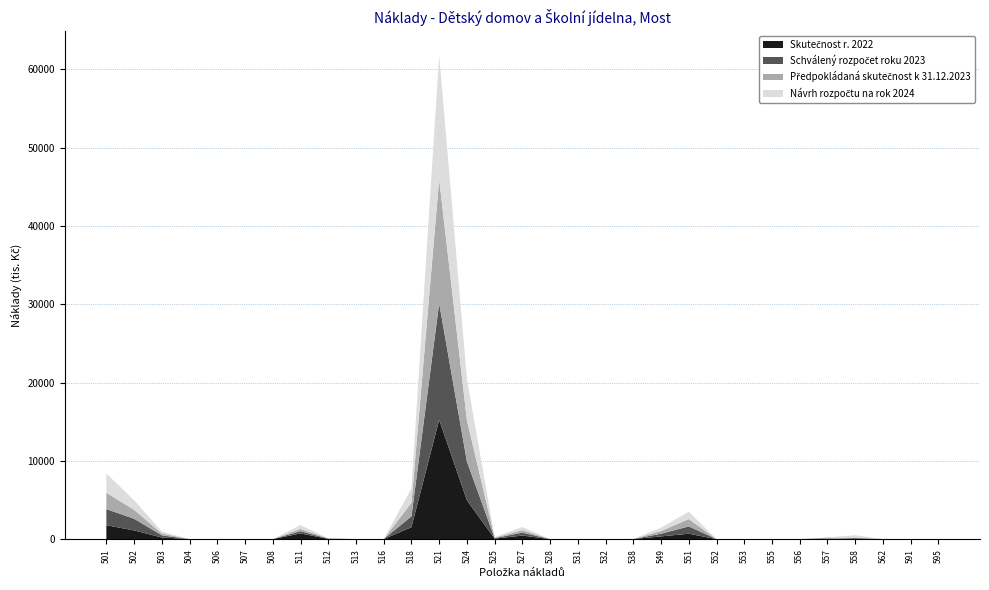

Reading right to left, transcribe all the data shown in this chart.

Skutečnost r. 2022: 0.0	0.0	0.0	78.8	0.0	0.0	0.0	0.0	0.0	688.4	344.8	8.0	0.0	0.0	0.0	455.3	61.7	4963.4	15244.1	1522.4	0.0	0.0	33.7	727.9	0.0	0.0	0.0	0.0	208.3	1109.2	1778.0
Schválený rozpočet roku 2023: 0.0	0.0	0.0	60.0	0.0	0.0	0.0	0.0	0.0	936.0	340.0	4.0	0.0	0.0	0.0	371.0	61.0	4952.0	14874.0	1392.0	0.0	0.0	26.0	284.0	0.0	0.0	0.0	0.0	268.0	1493.0	2051.0
Předpokládaná skutečnost k 31.12.2023: 0.0	0.0	0.0	60.0	200.0	0.0	0.0	0.0	0.0	936.0	343.0	4.0	0.0	0.0	0.0	310.0	65.0	5287.0	15886.0	1730.0	0.0	0.0	26.0	289.0	0.0	0.0	0.0	0.0	233.0	1143.0	2096.0
Návrh rozpočtu na rok 2024: 0.0	0.0	0.0	300.0	0.0	0.0	0.0	0.0	0.0	938.0	432.0	5.0	0.0	0.0	0.0	403.0	65.0	5284.0	15813.0	1835.0	0.0	0.0	31.0	481.0	0.0	0.0	0.0	0.0	253.0	1226.0	2448.0